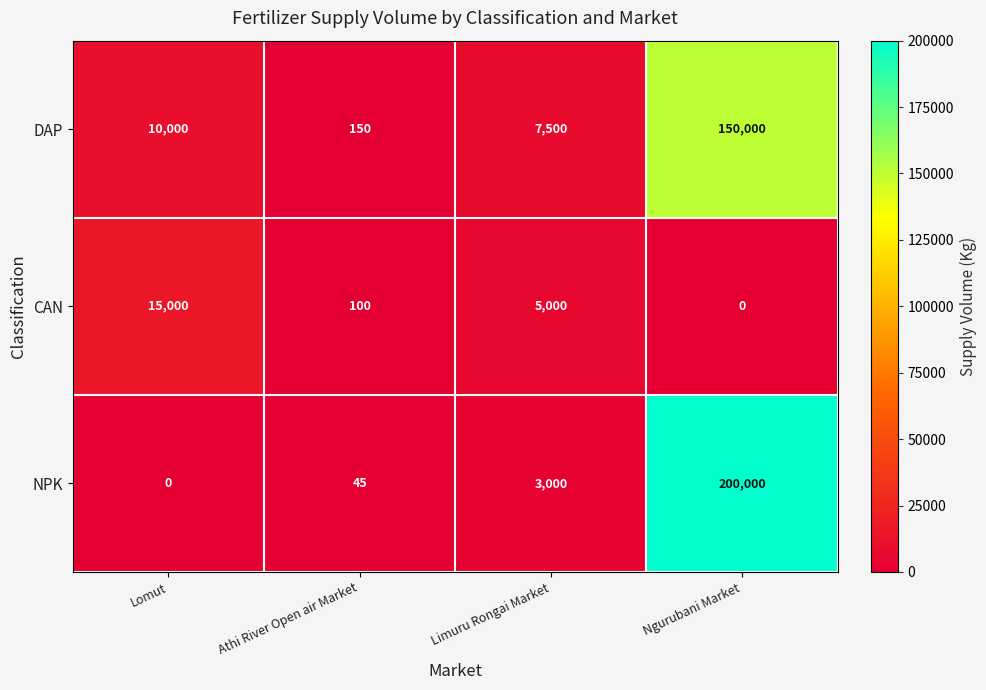

At which category does the chart reach its peak across all series?

Ngurubani Market